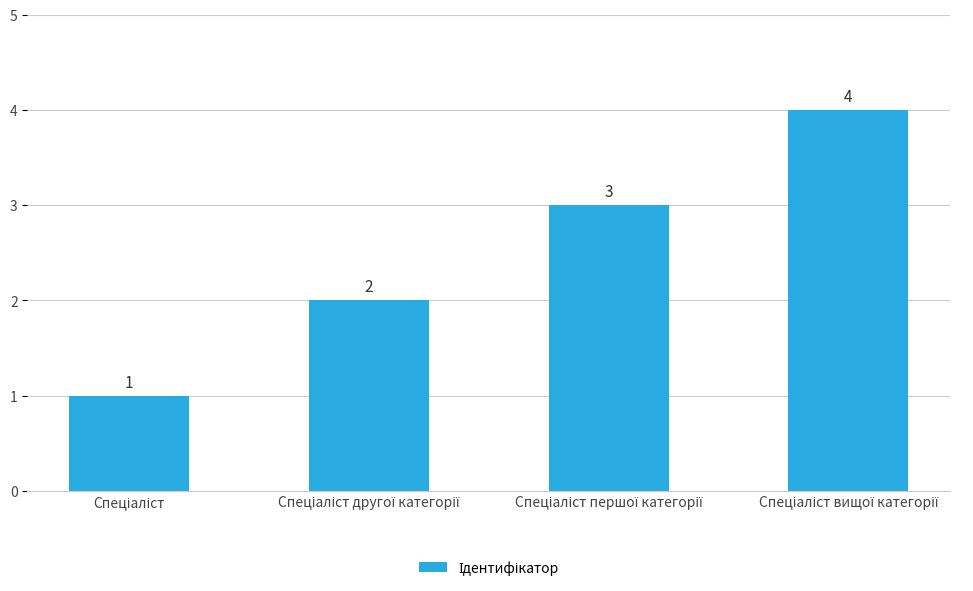

What is the value of the 2nd bar from the left?

2